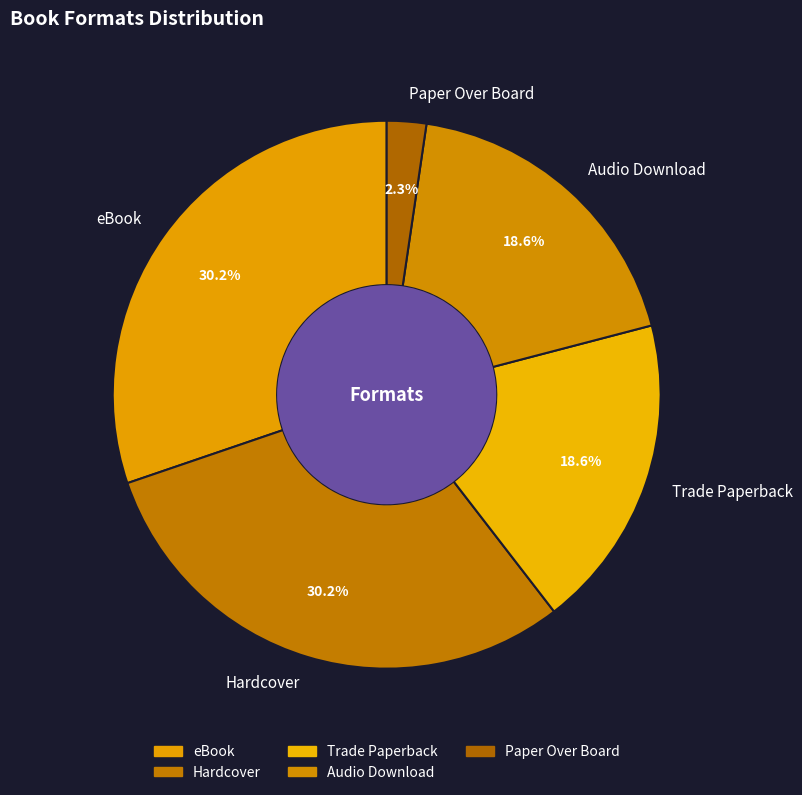

How many slices are in this pie chart?

5